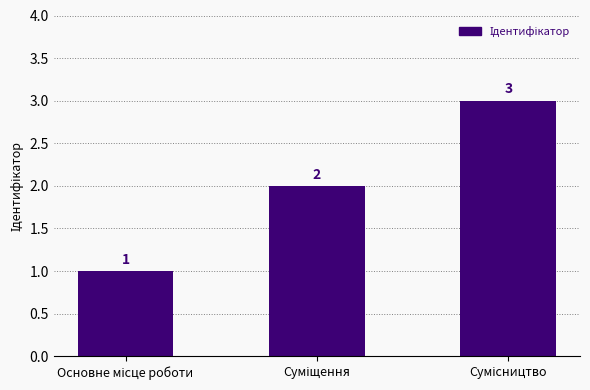

What is the value of the 3rd bar from the left?

3